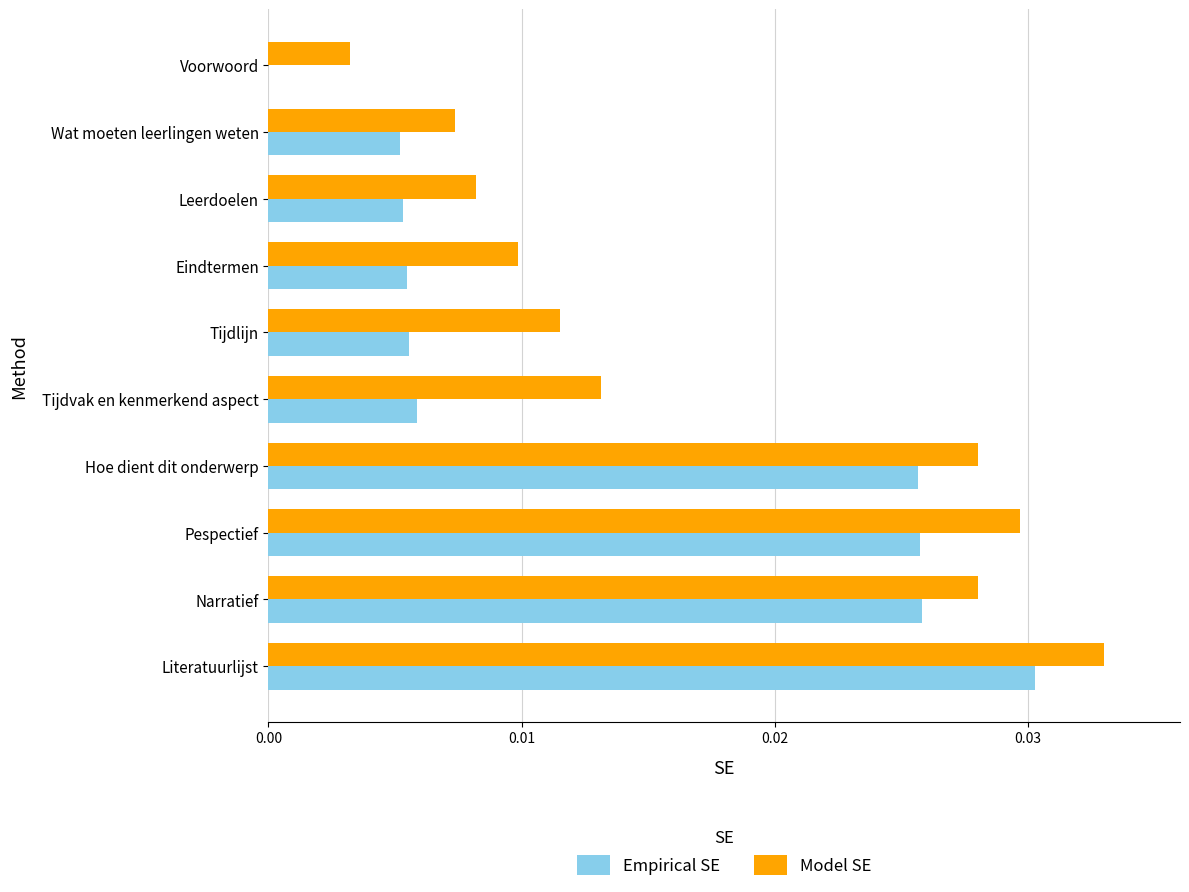

Which category has the highest value across all series?

Literatuurlijst